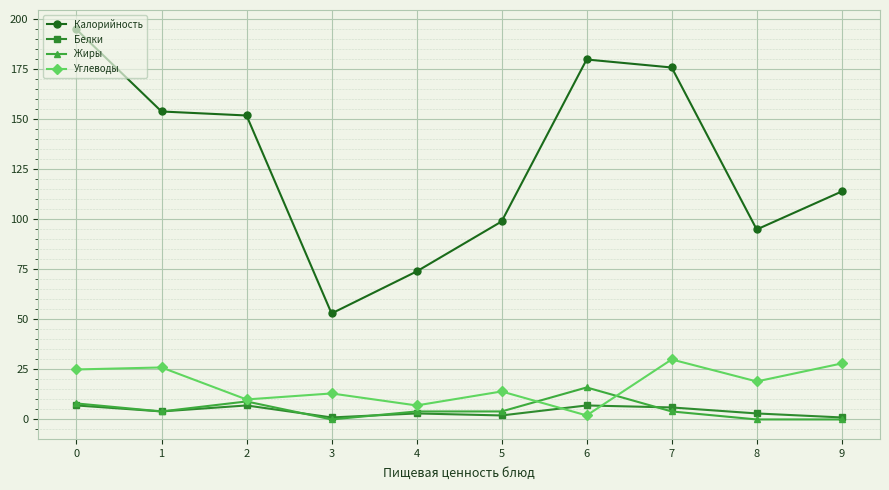

Is the value of Жиры at 8 greater than the value of Белки at 5?

No